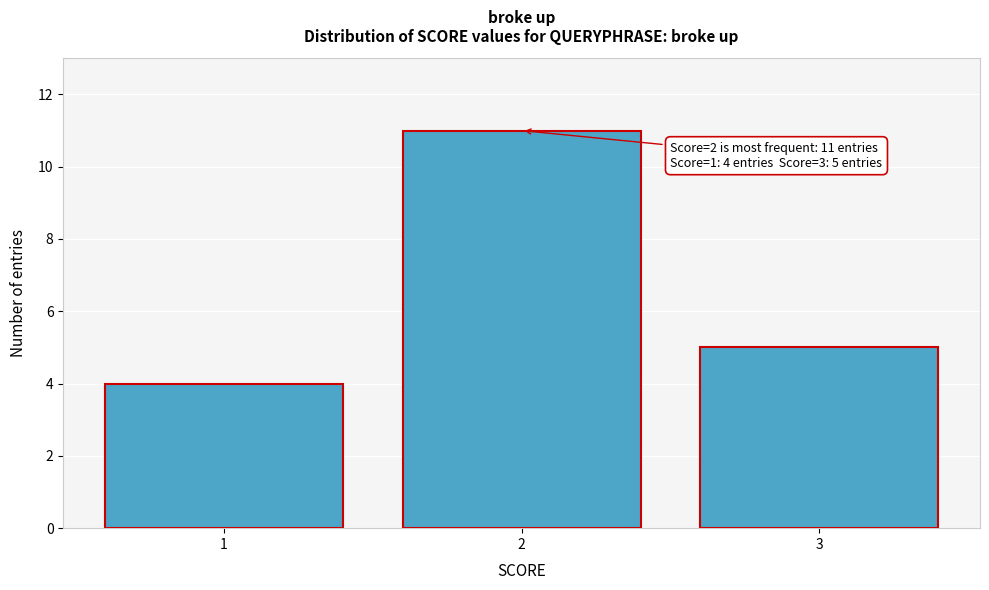

Reading left to right, what are all the values shown in this chart?

4	11	5